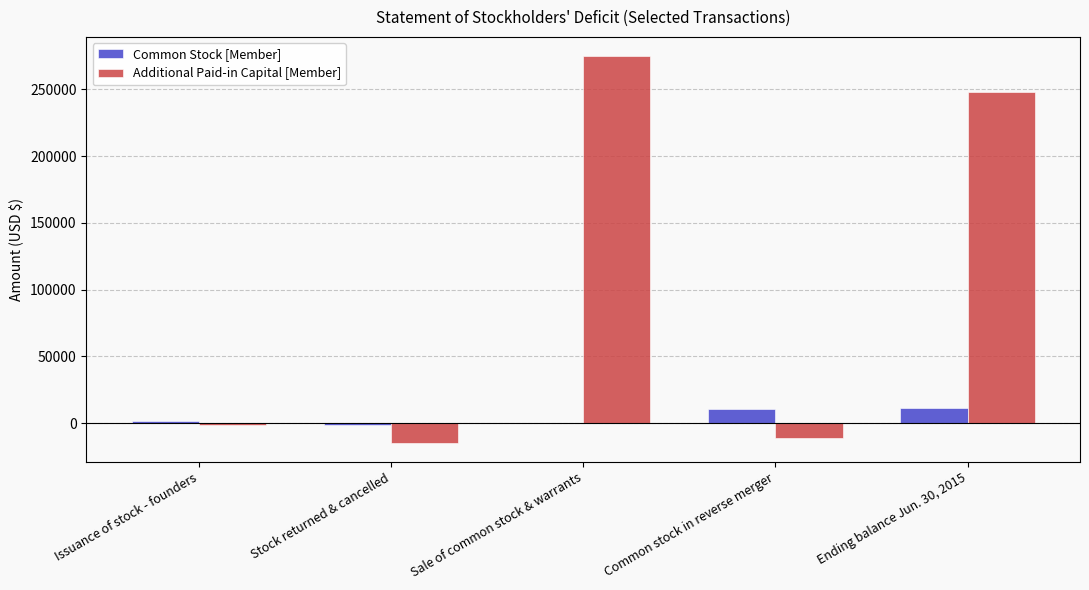

Which series has the widest spread of values?

Additional Paid-in Capital [Member]